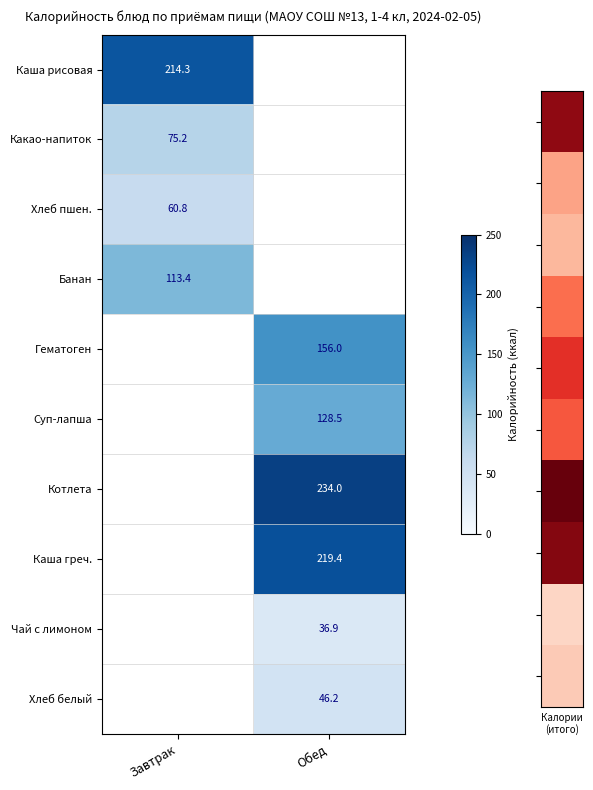

Which has a higher value, Завтрак or Обед?

Завтрак